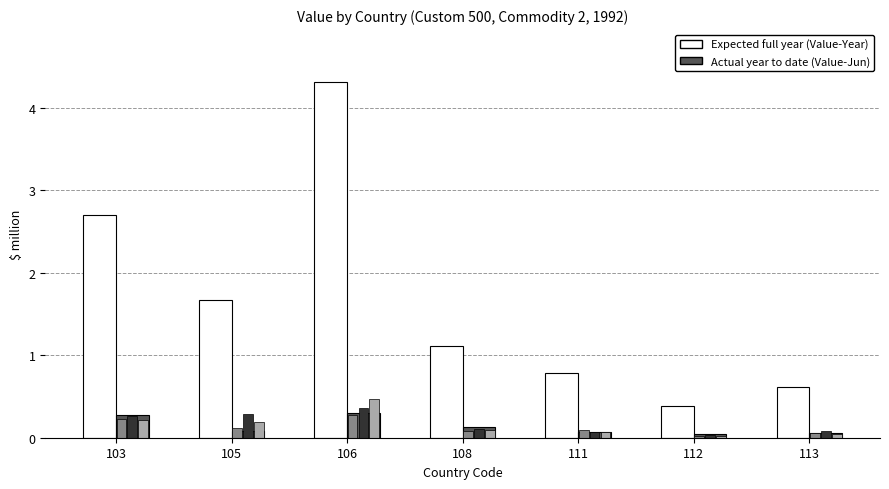

What is the greatest value displayed?

4.3